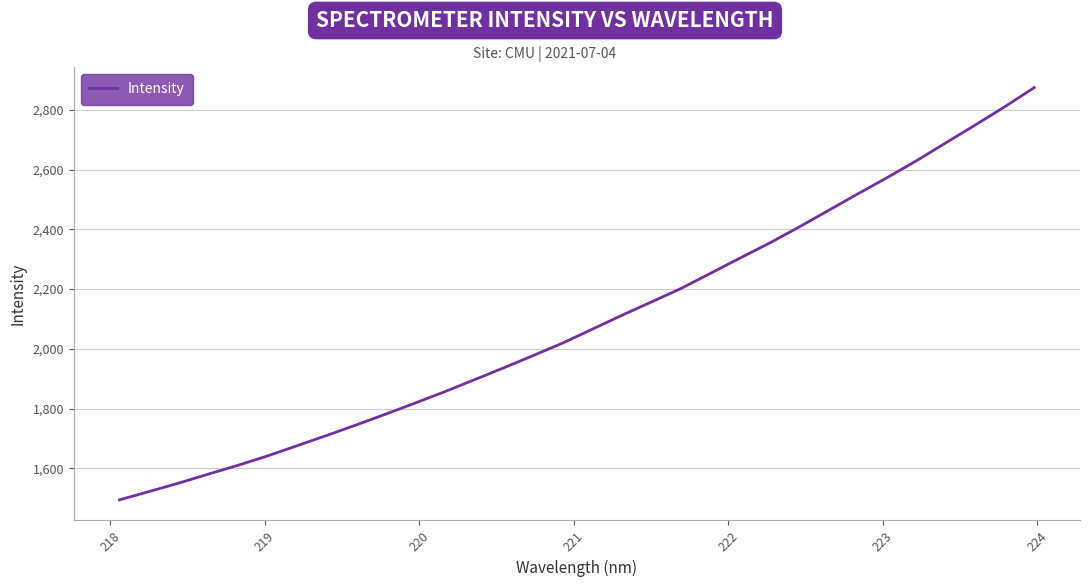

What is the difference between the maximum and minimum values?

1380.5